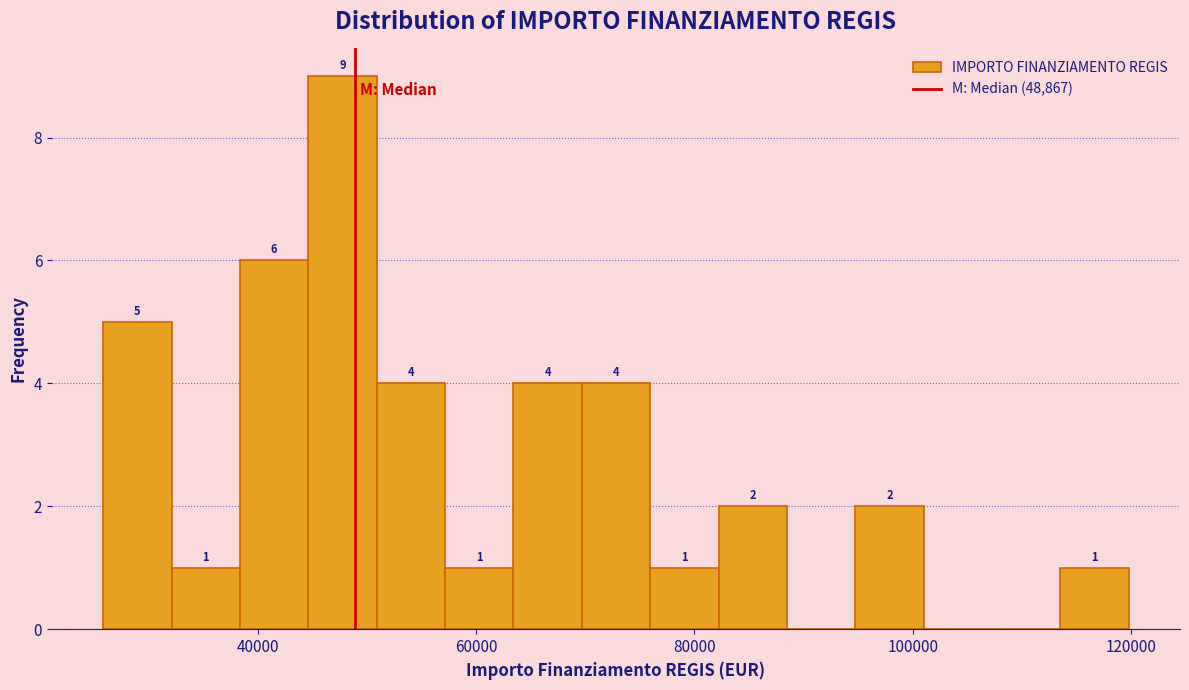

Read against the x-axis, roughly where is the centre of the tallest bar?

48000